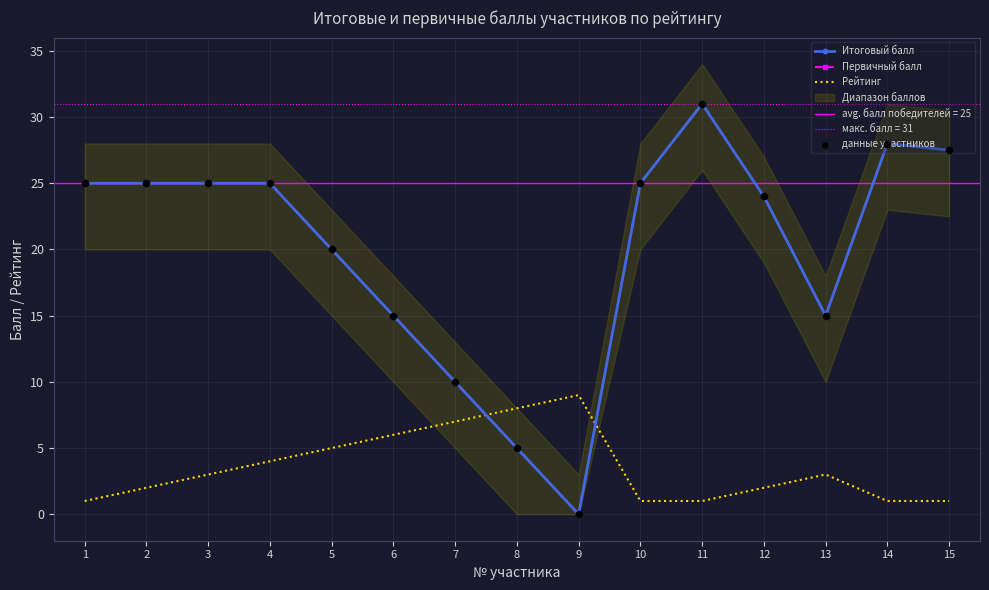

At how many categories does at least one series exceed 7?

15